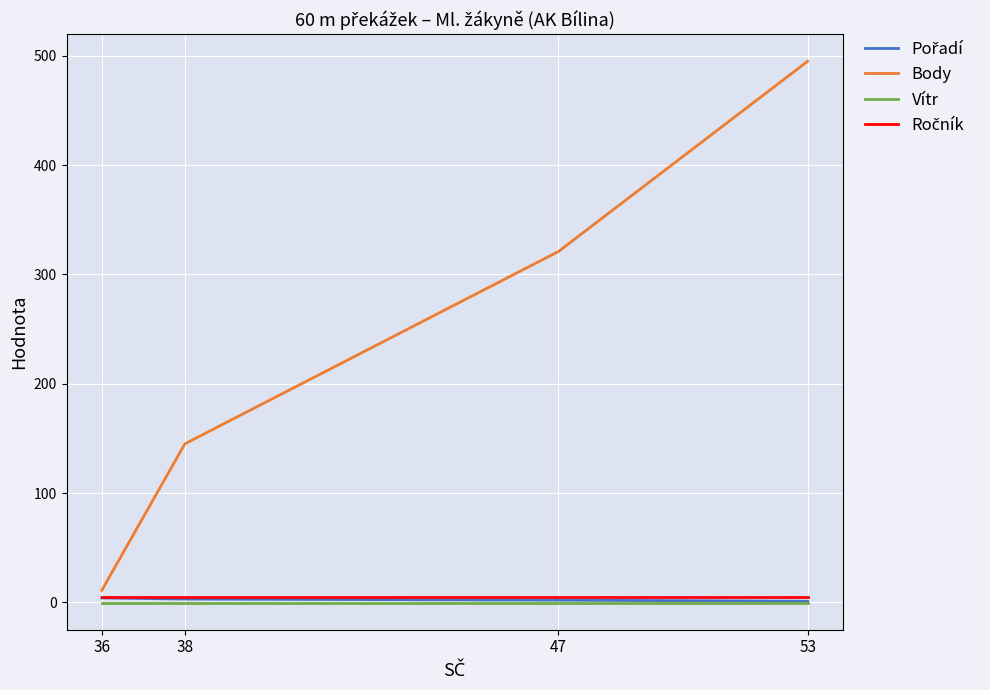

Count the number of categories in the chart.

4